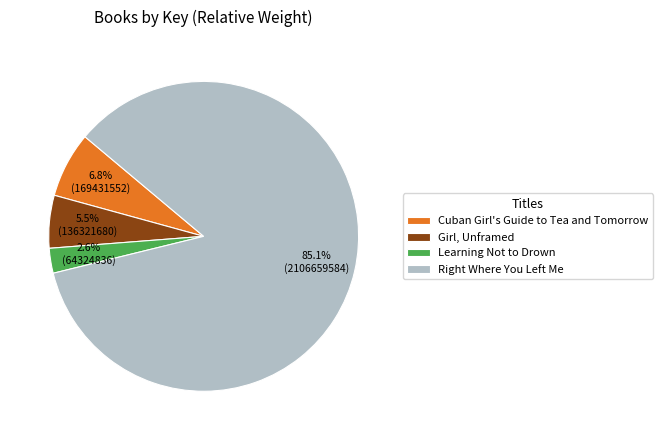

Does any single category account for the majority?

Yes